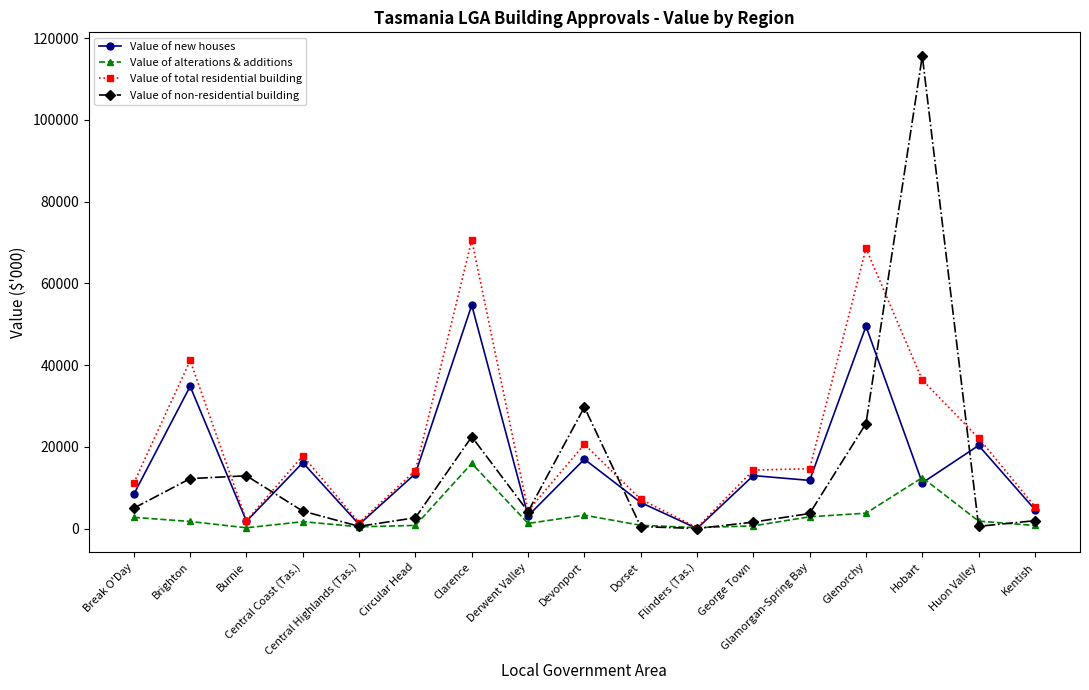

The value of Value of new houses at Brighton is 34795.5. True or false?

True